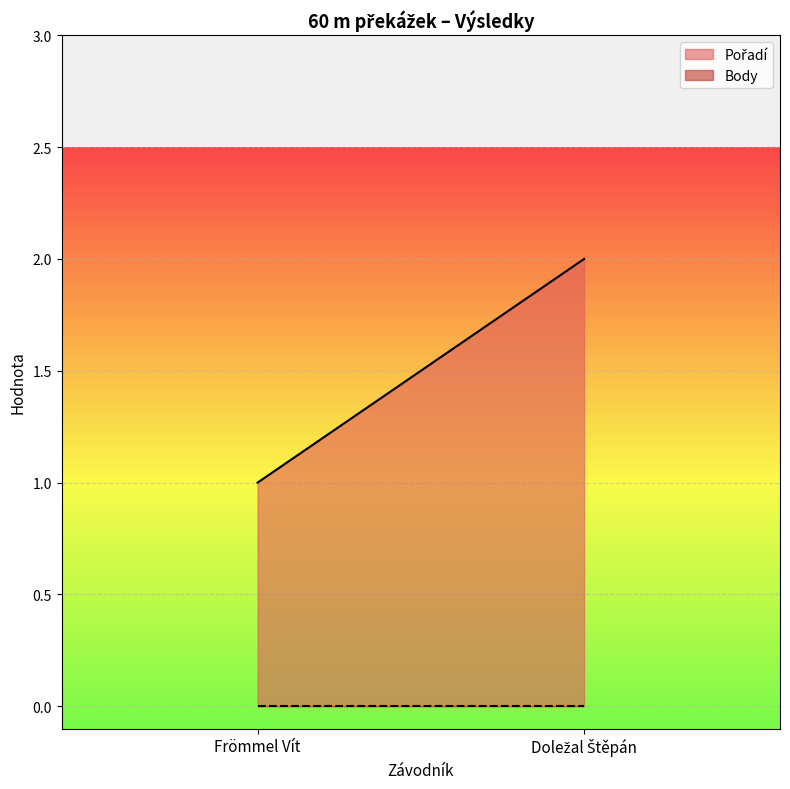

Which category has the lowest value across all series?

Frömmel Vít